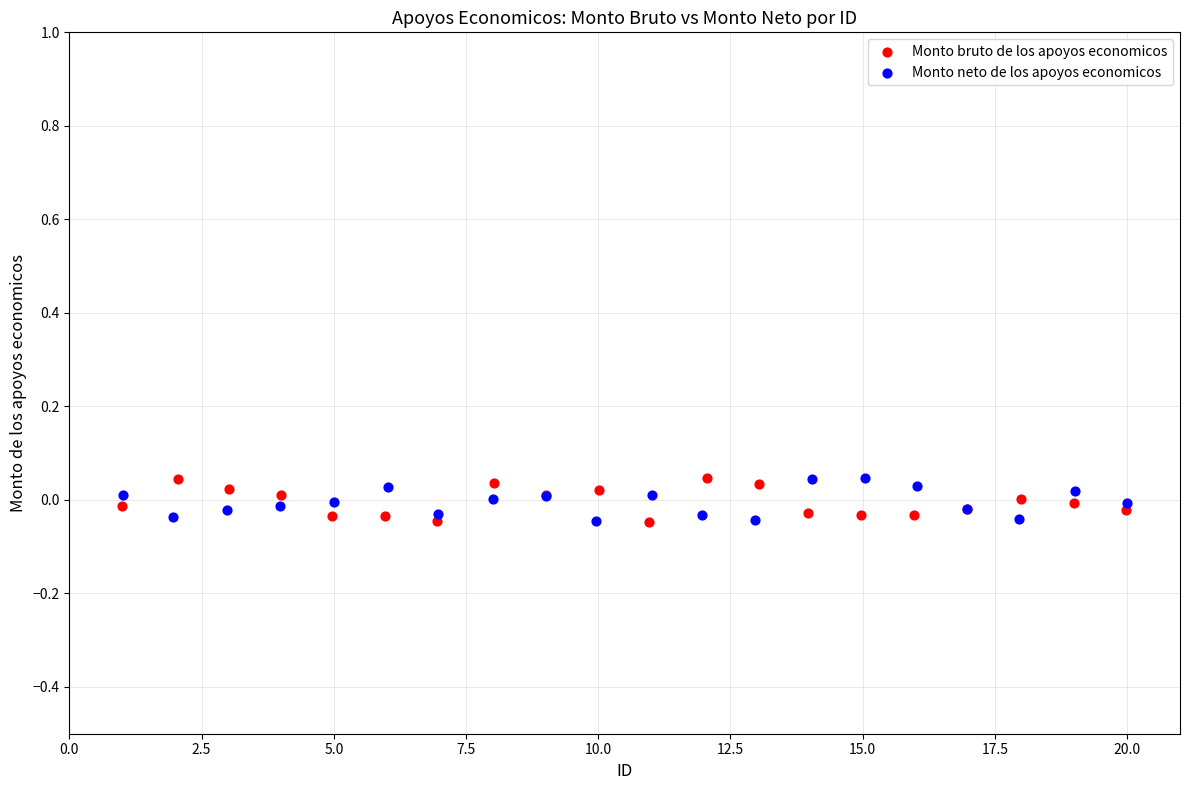

What are all the series names shown in the legend?

Monto bruto de los apoyos economicos, Monto neto de los apoyos economicos